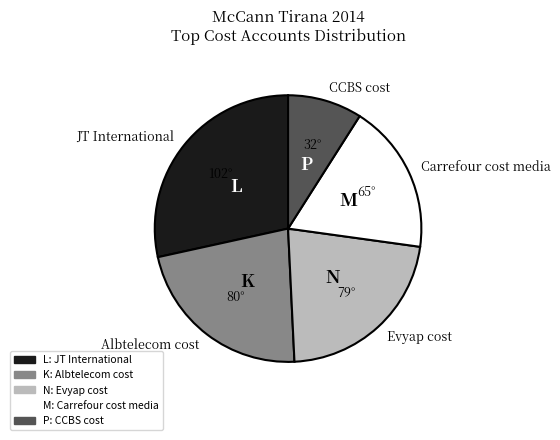

Between Carrefour cost media and JT International, which is larger?

JT International